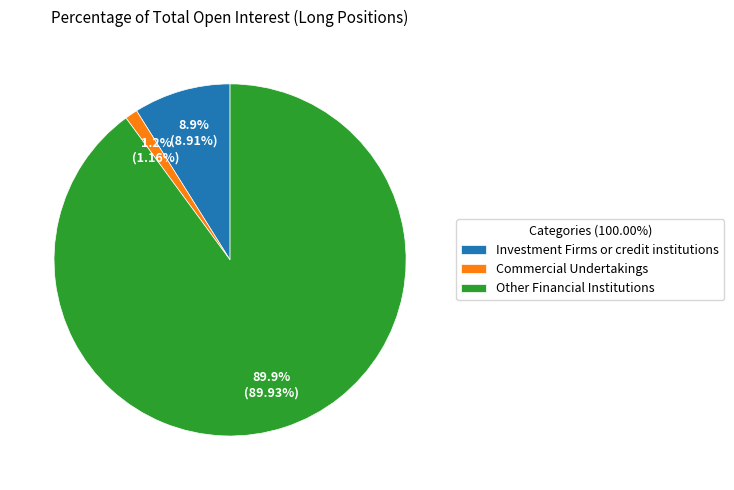

Between Investment Firms or credit institutions and Other Financial Institutions, which is larger?

Other Financial Institutions